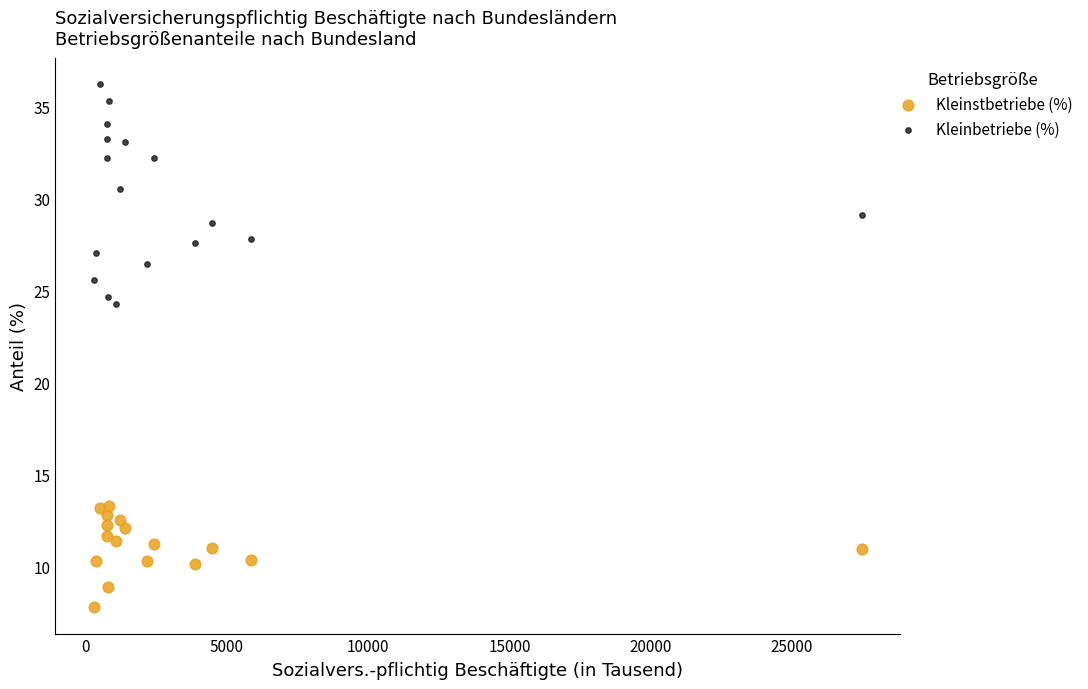

Which series has the largest Y range (max minus min)?

Kleinbetriebe (%)